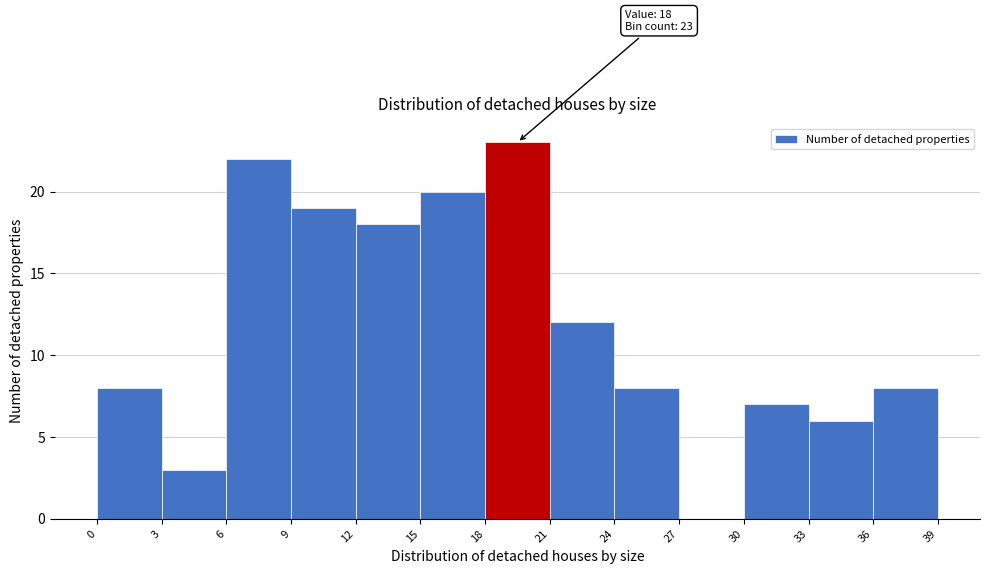

Over which range of the x-axis is the bar tallest?

18 to 21